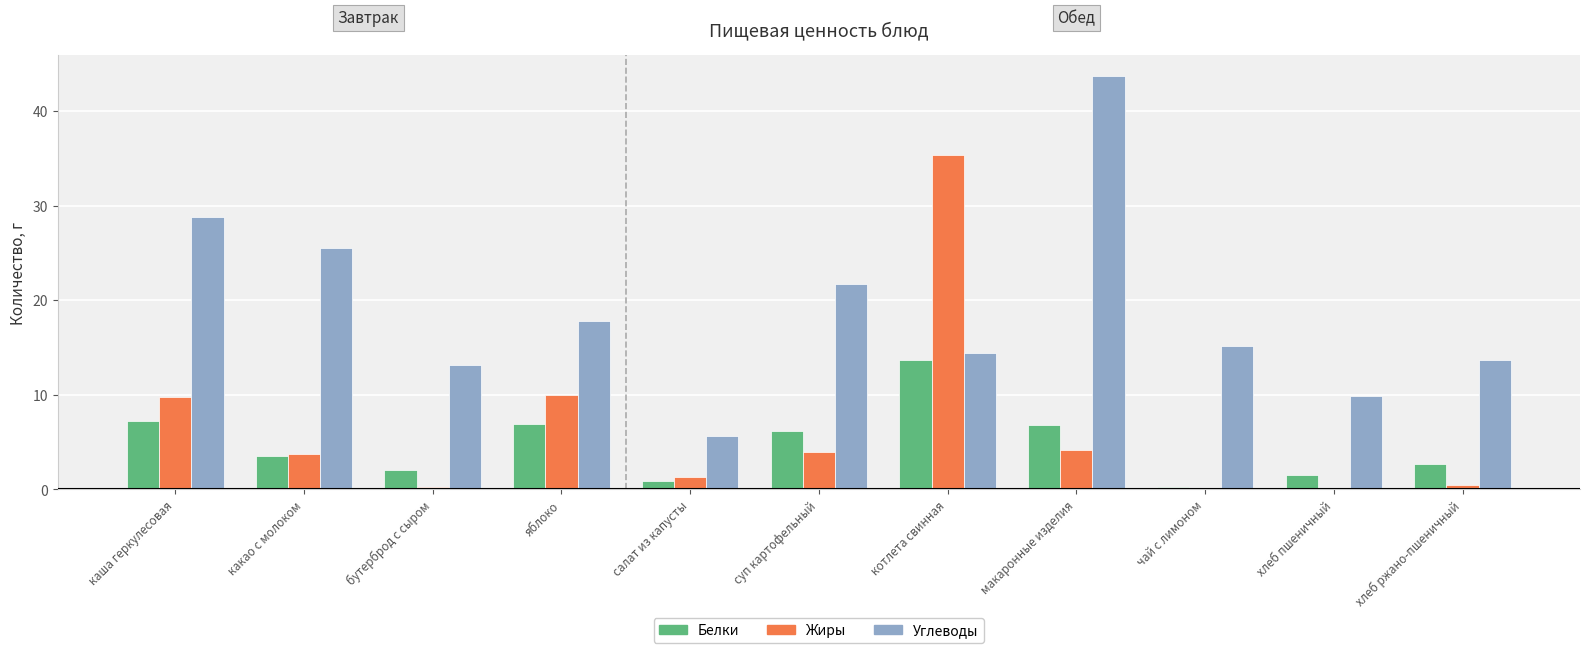

How many groups of bars are there?

11